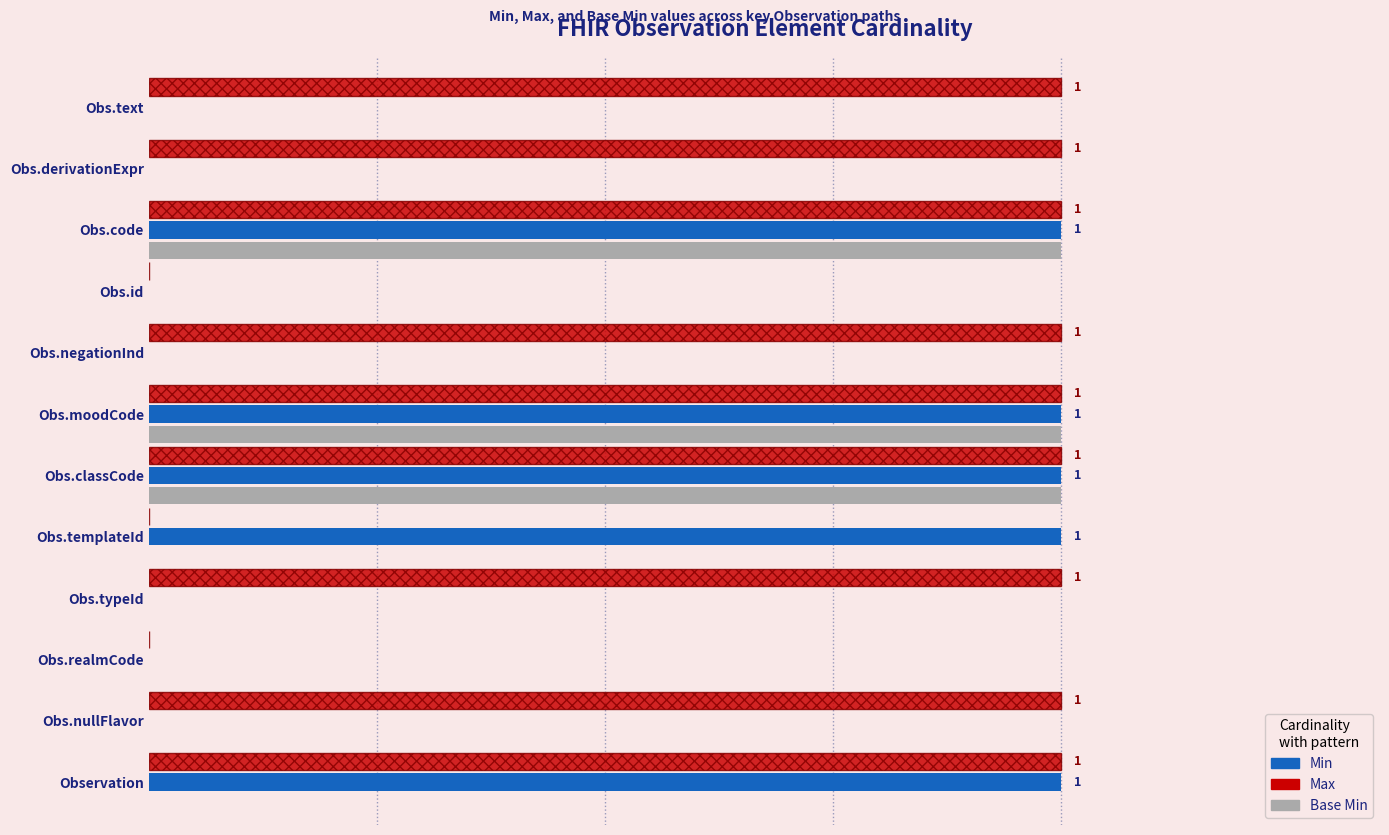

What is the difference between the maximum and second lowest values in the Max series?

1